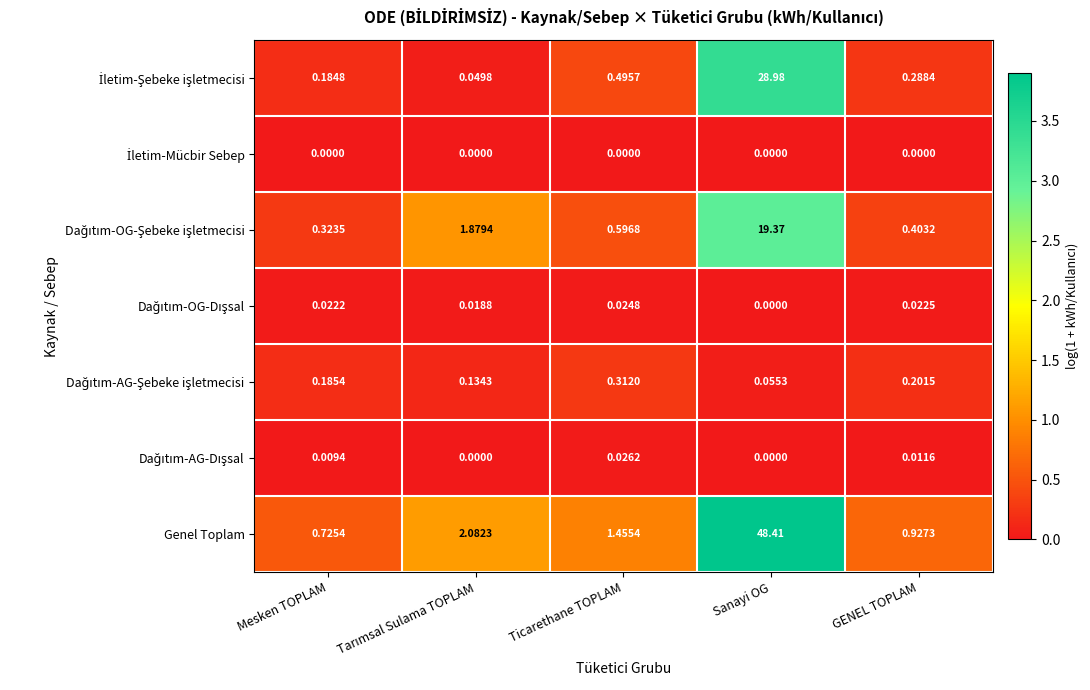

At which category is the sum across all series the highest?

Sanayi OG